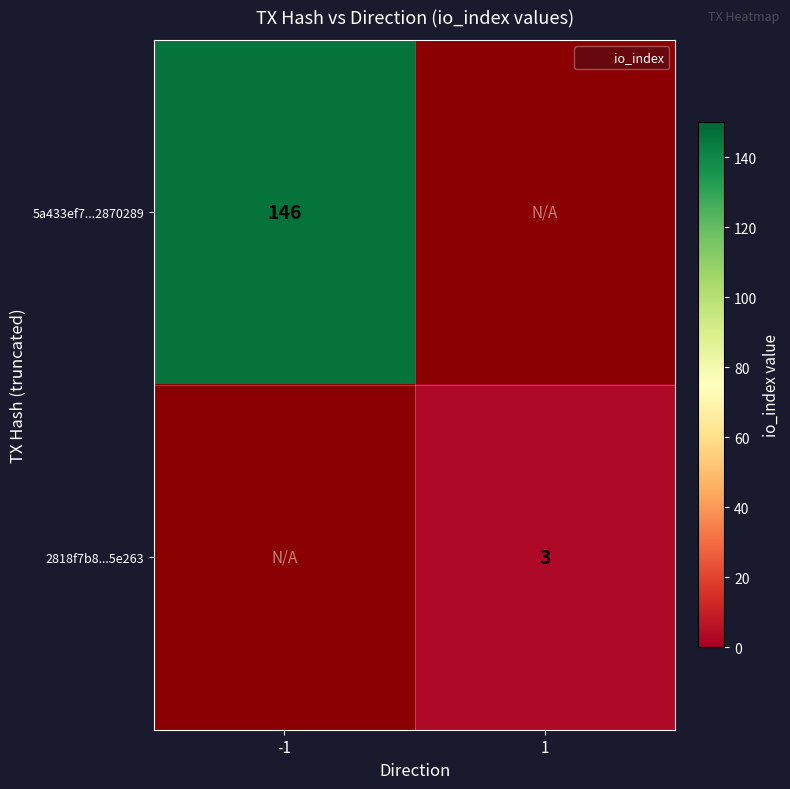

List the labels in order of 2818f7b8...5e263 value, smallest first.

-1, 1